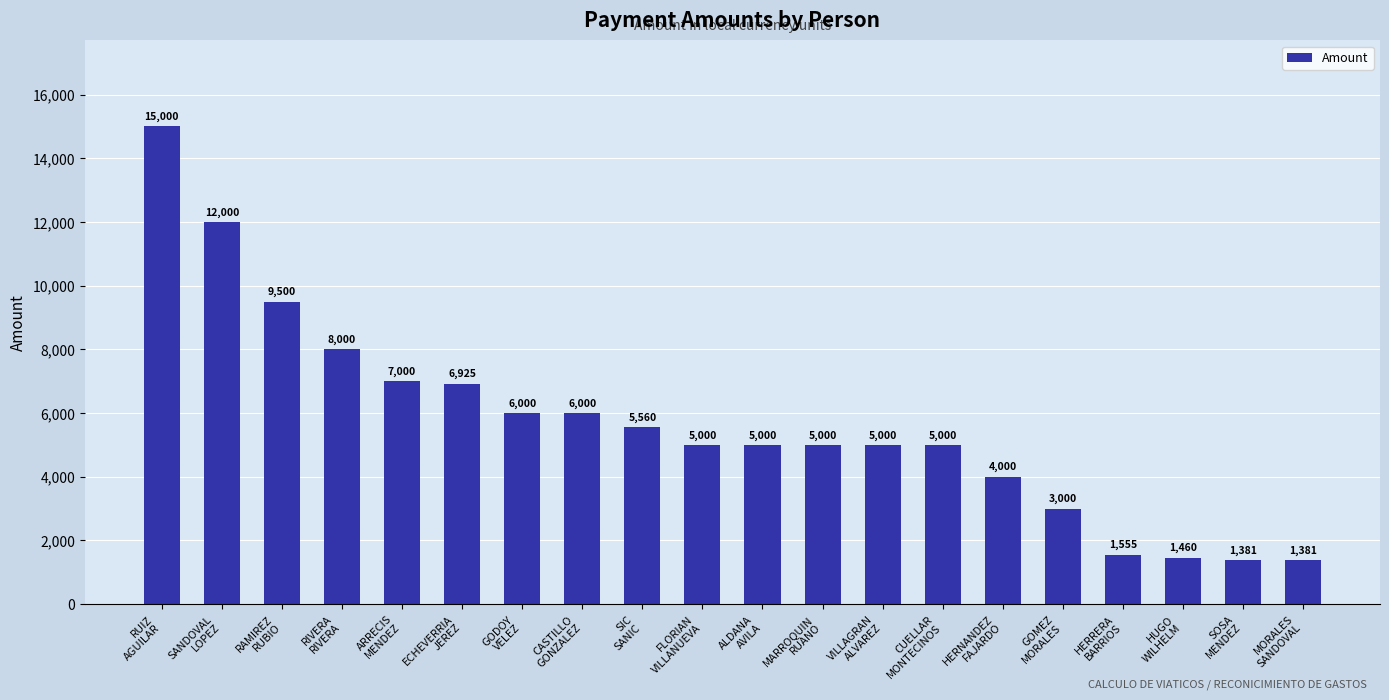

Reading left to right, what are all the values shown in this chart?

15000	12000	9500	8000	7000	6925	6000	6000	5560	5000	5000	5000	5000	5000	4000	3000	1555	1460	1381	1381